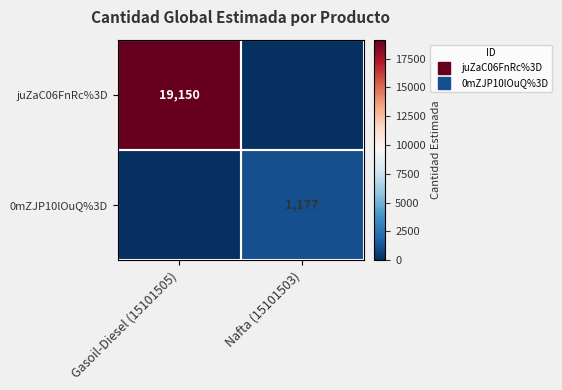

At how many categories does at least one series exceed 18006?

1